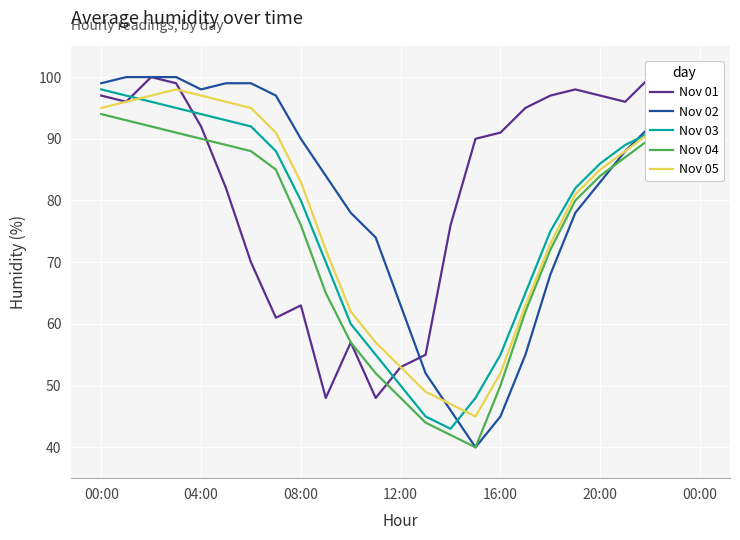

True or false: Nov 04 and Nov 03 cross at least once.

False